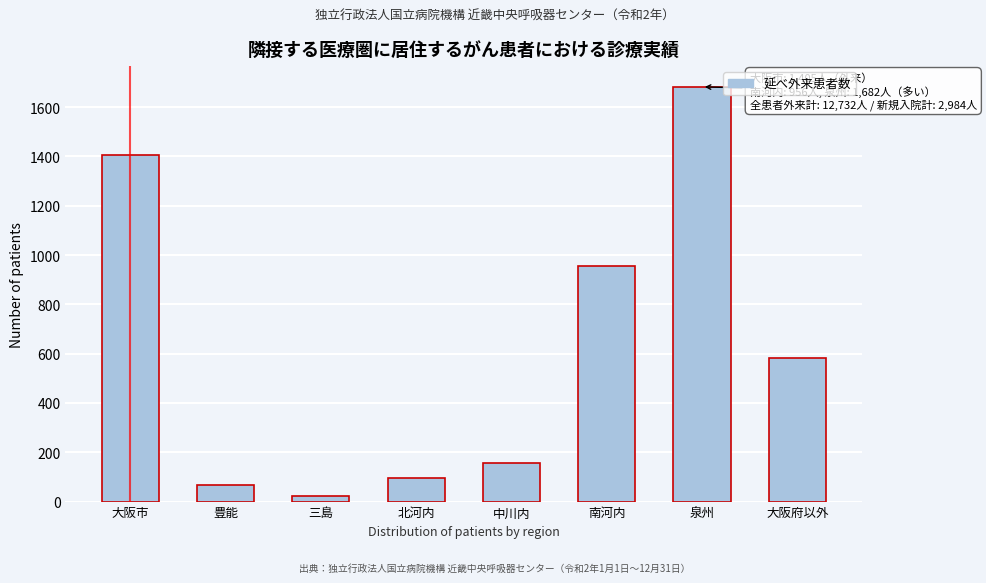

Reading right to left, transcribe all the data shown in this chart.

583	1682	956	156	95	24	67	1405